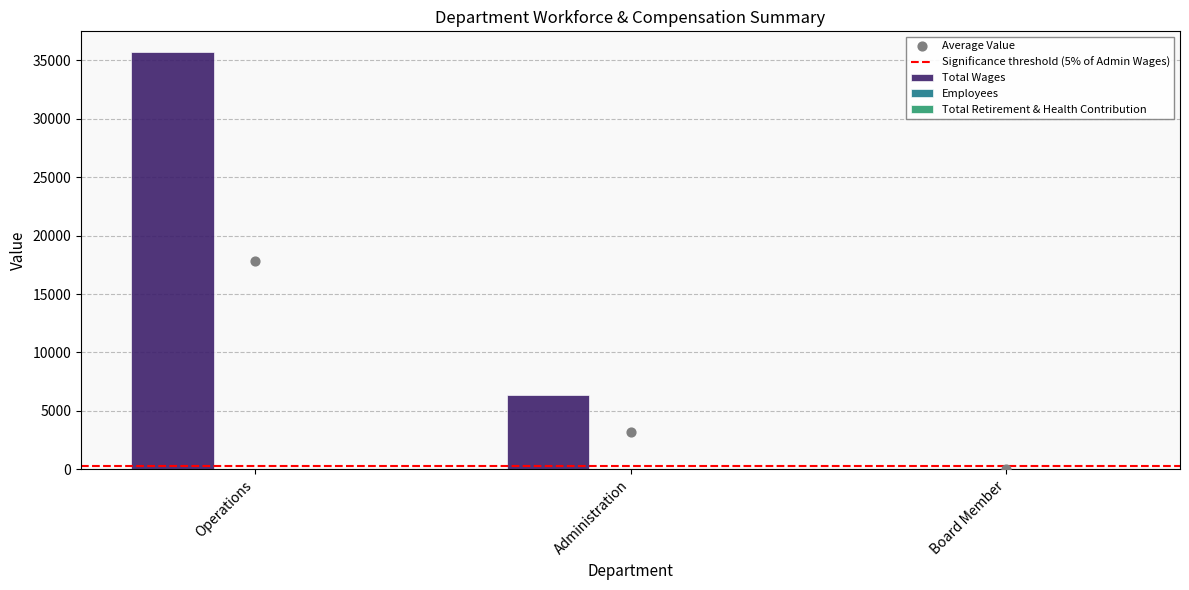

The Total Wages series shows 6314 at Administration. True or false?

True